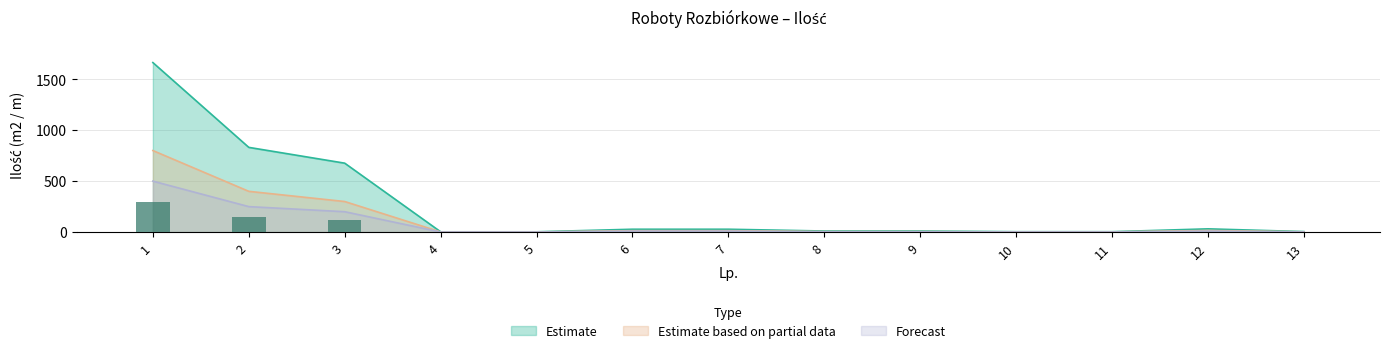

Reading right to left, what are all the values shown in this chart?

Estimate: 5.0	32.0	4.0	4.0	10.6	10.6	28.2	28.2	3.0	3.0	676.2	831.2	1663.0
Estimate based on partial data: 2.5	16.0	2.0	2.0	5.0	5.0	14.0	14.0	1.5	1.5	300.0	400.0	800.0
Forecast: 1.5	10.0	1.5	1.5	3.0	3.0	10.0	10.0	1.0	1.0	200.0	250.0	500.0